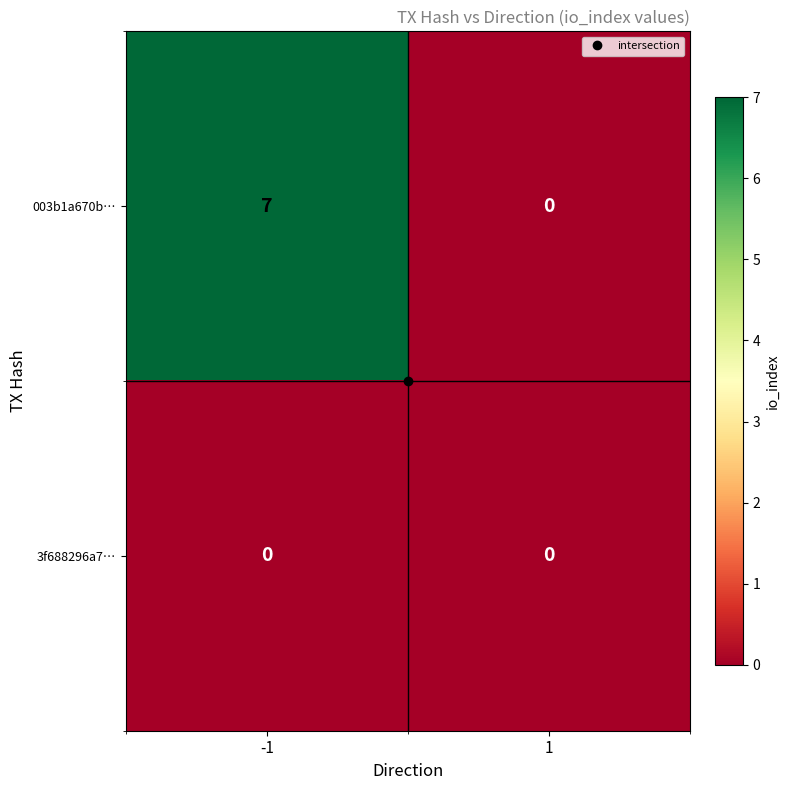

How many distinct data groups are displayed?

2